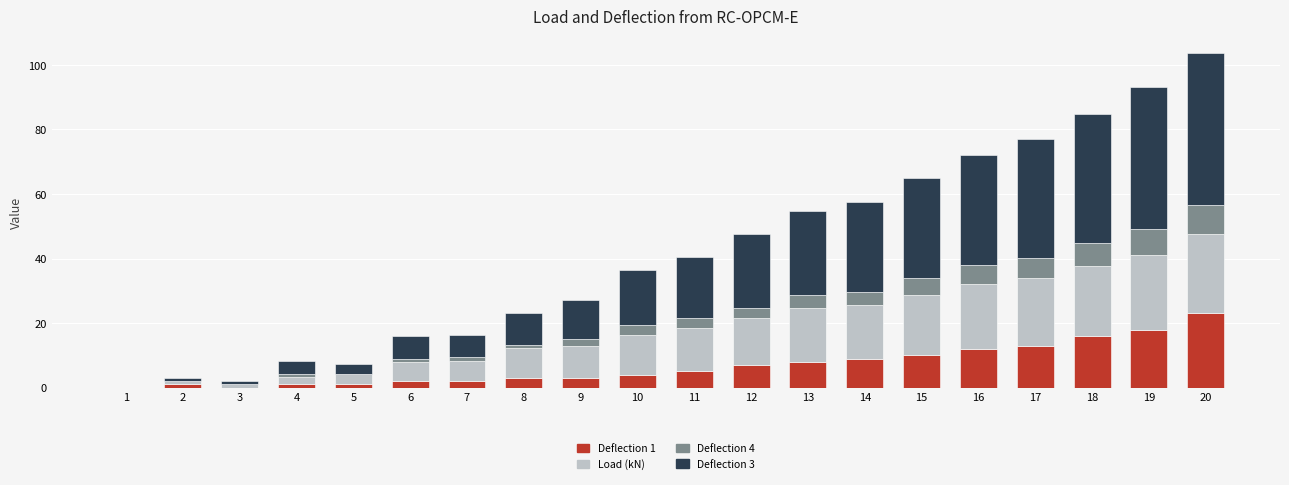

The Deflection 1 series shows -9.9 at 3. True or false?

False